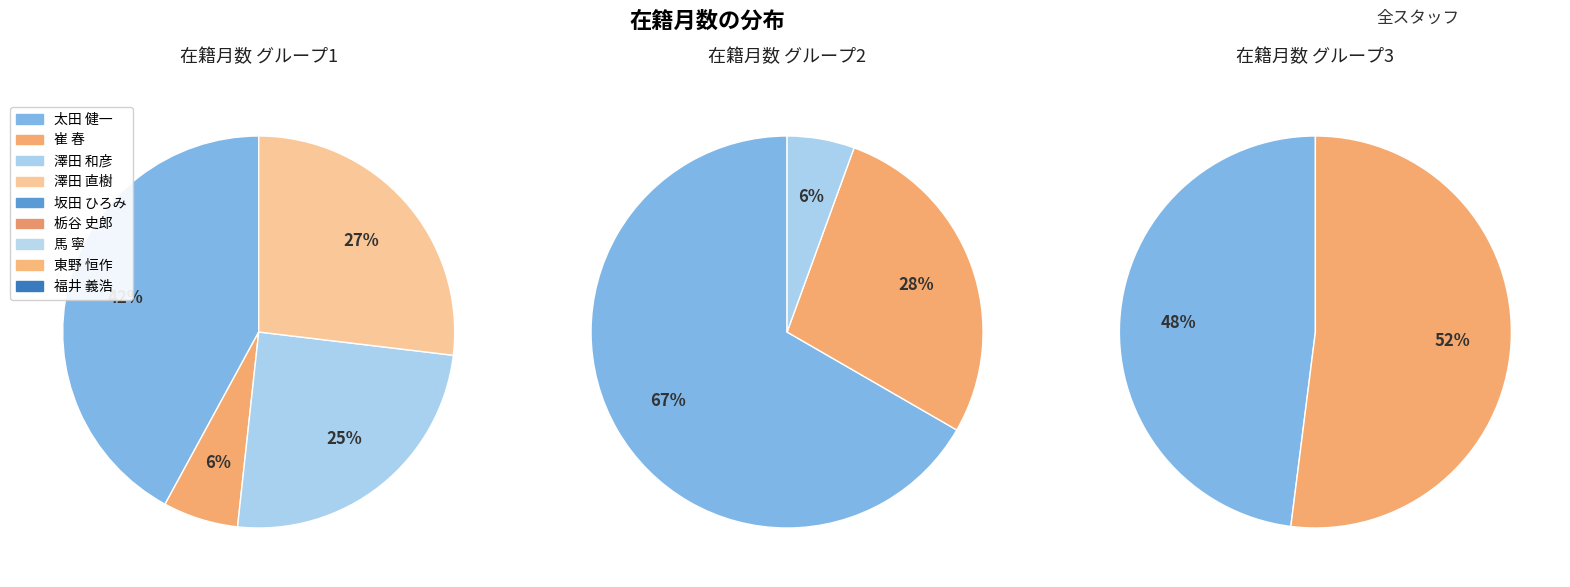

Combined, do 馬 寧 and 東野 恒作 account for over 50%?

No